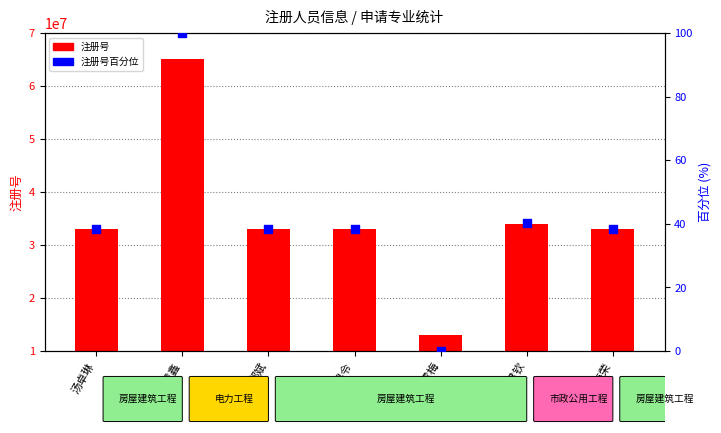

At which category is the sum across all series the highest?

李震鑫